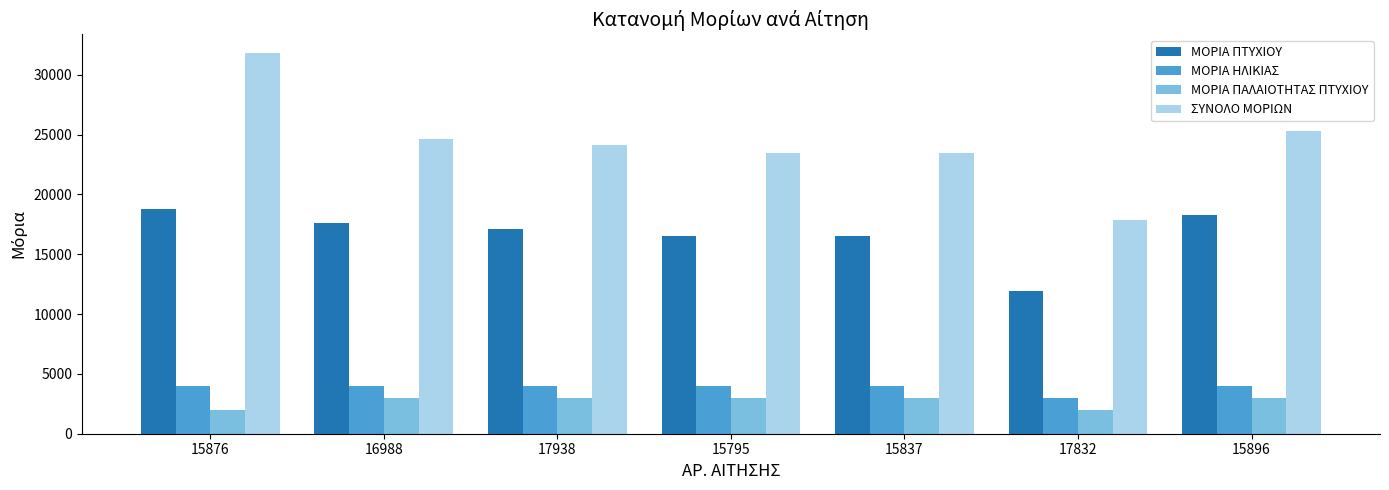

What is the sum of the ΣΥΝΟΛΟ ΜΟΡΙΩΝ values at 16988 and 15876?

56400